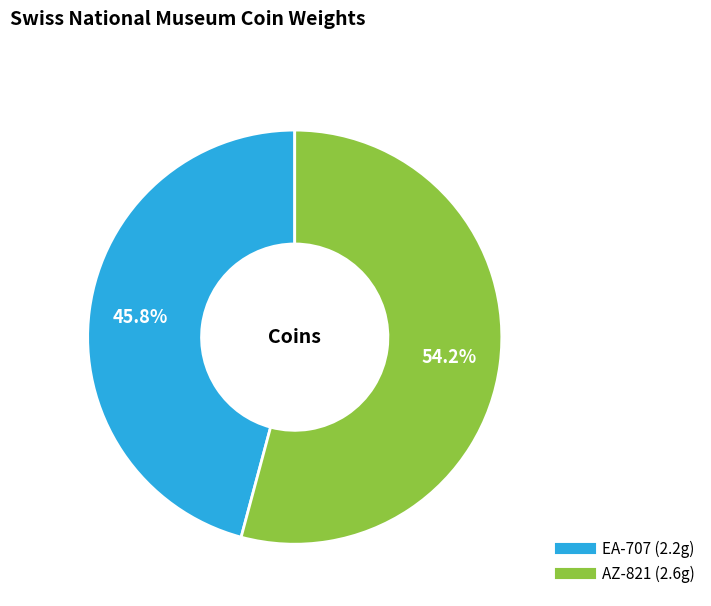

Between EA-707 and AZ-821, which is larger?

AZ-821